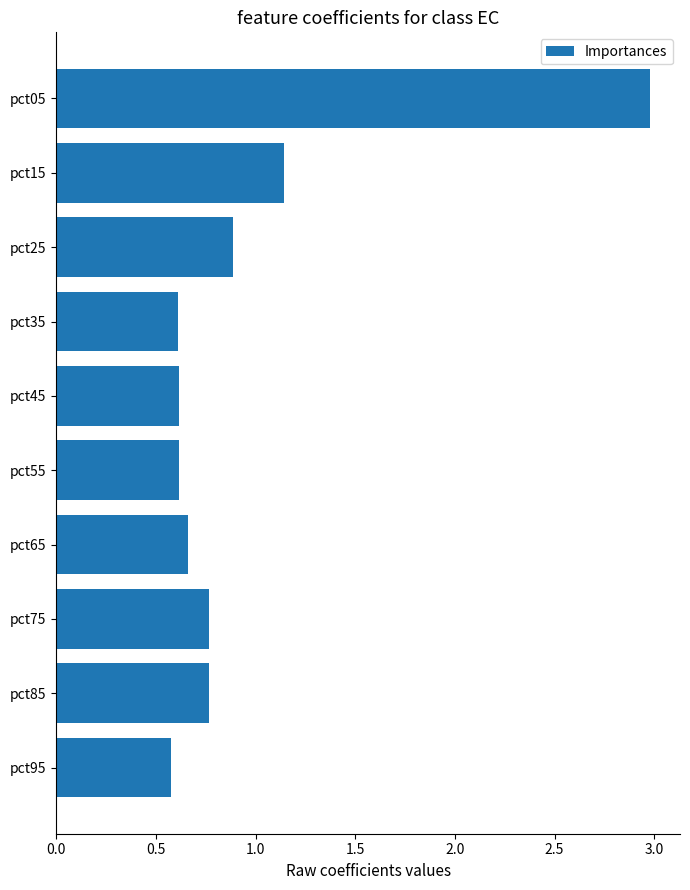

True or false: the data shows 1.7 at pct15.

False